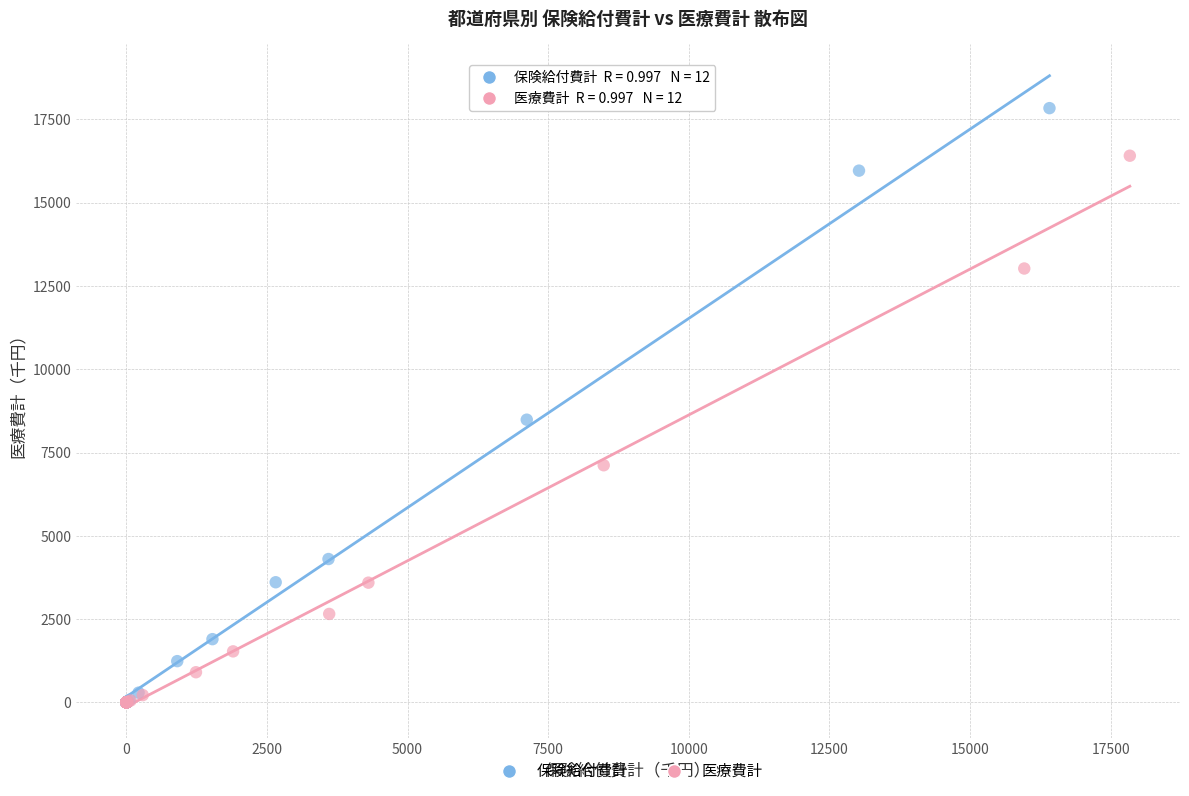

What are all the series names shown in the legend?

保険給付費計, 医療費計